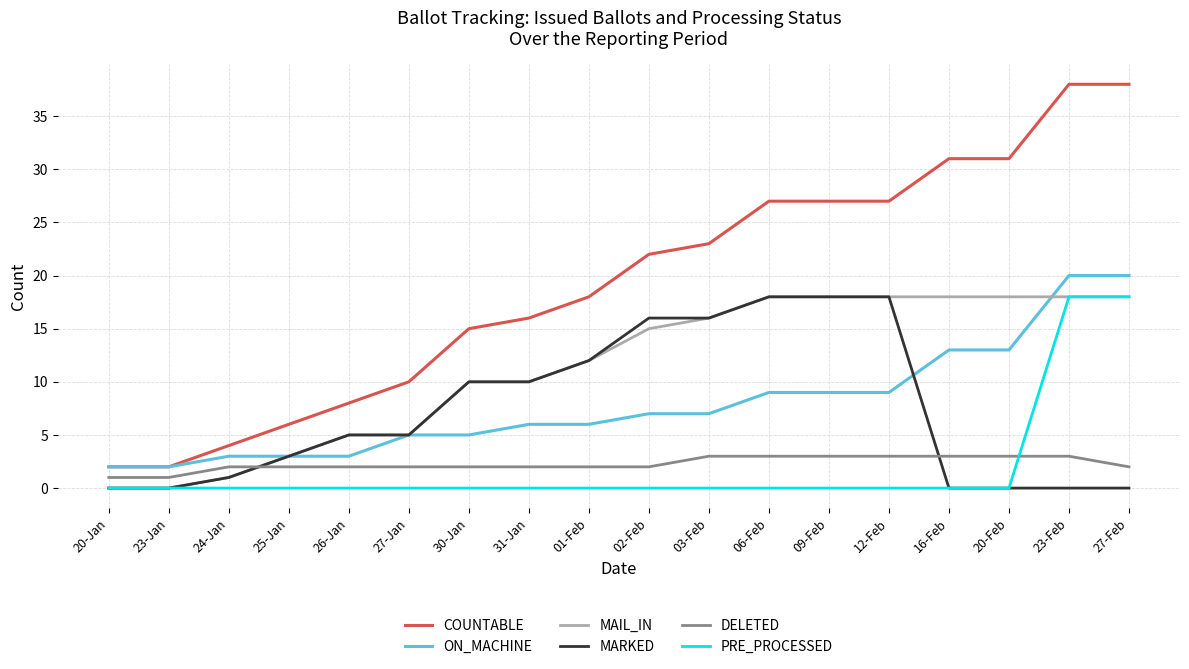

Which series changed the most between 20-Feb and 27-Feb?

PRE_PROCESSED